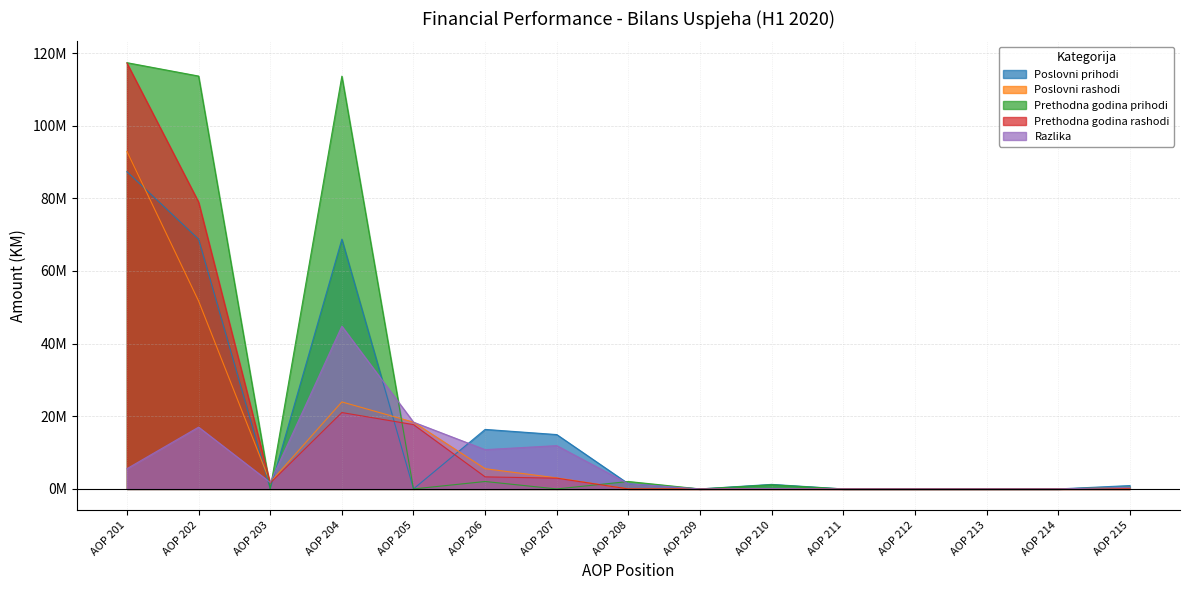

Where is Prethodna godina prihodi nearest to the value 58676676?

AOP 204